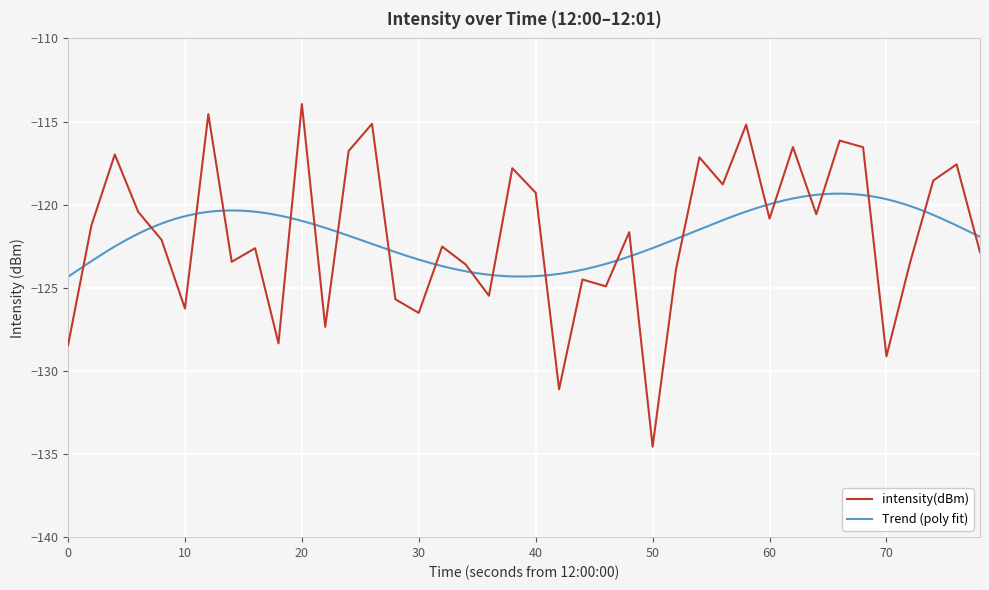

What is the minimum value for intensity(dBm)?

-134.6